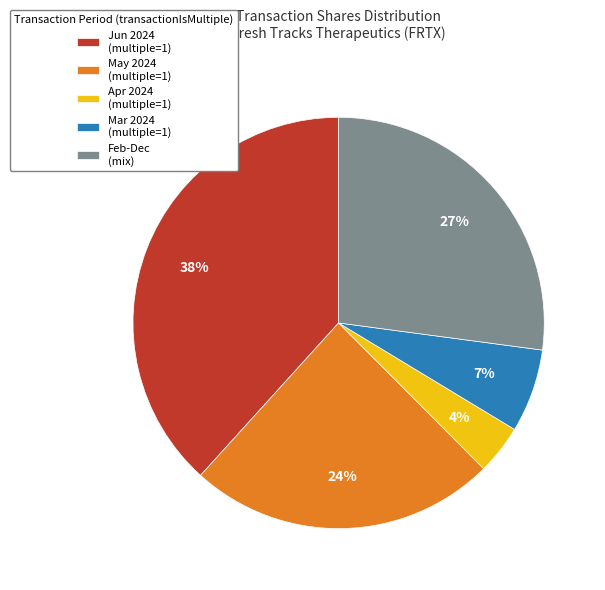

Which category has the biggest portion of the pie?

Jun 2024 (multiple=1)